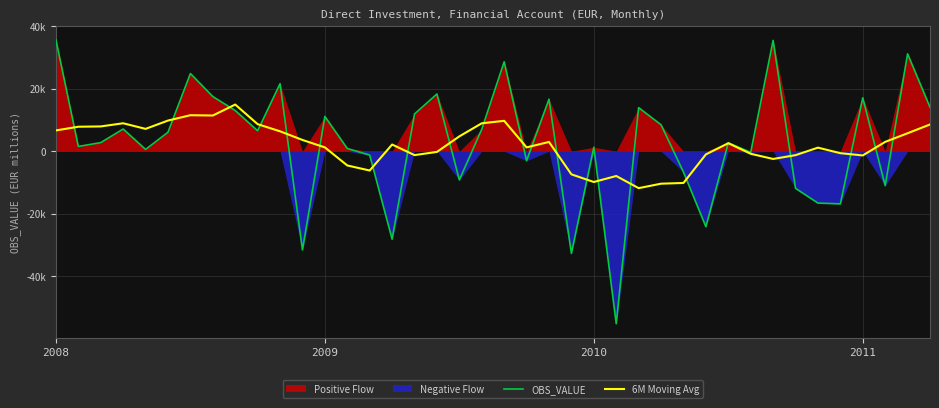

How many intersections are there between 6M Moving Avg and OBS_VALUE?

22